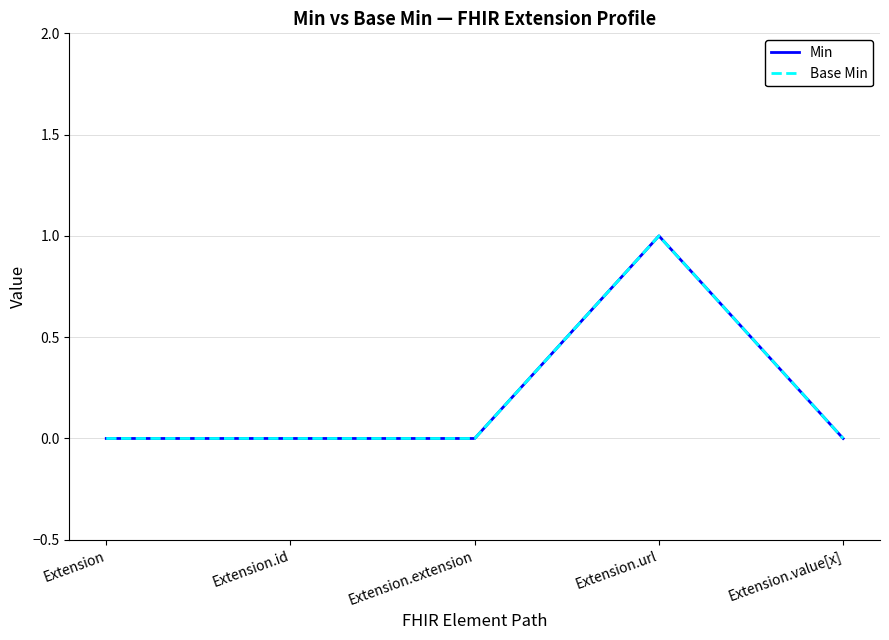

How many positive values does the Min series have?

1